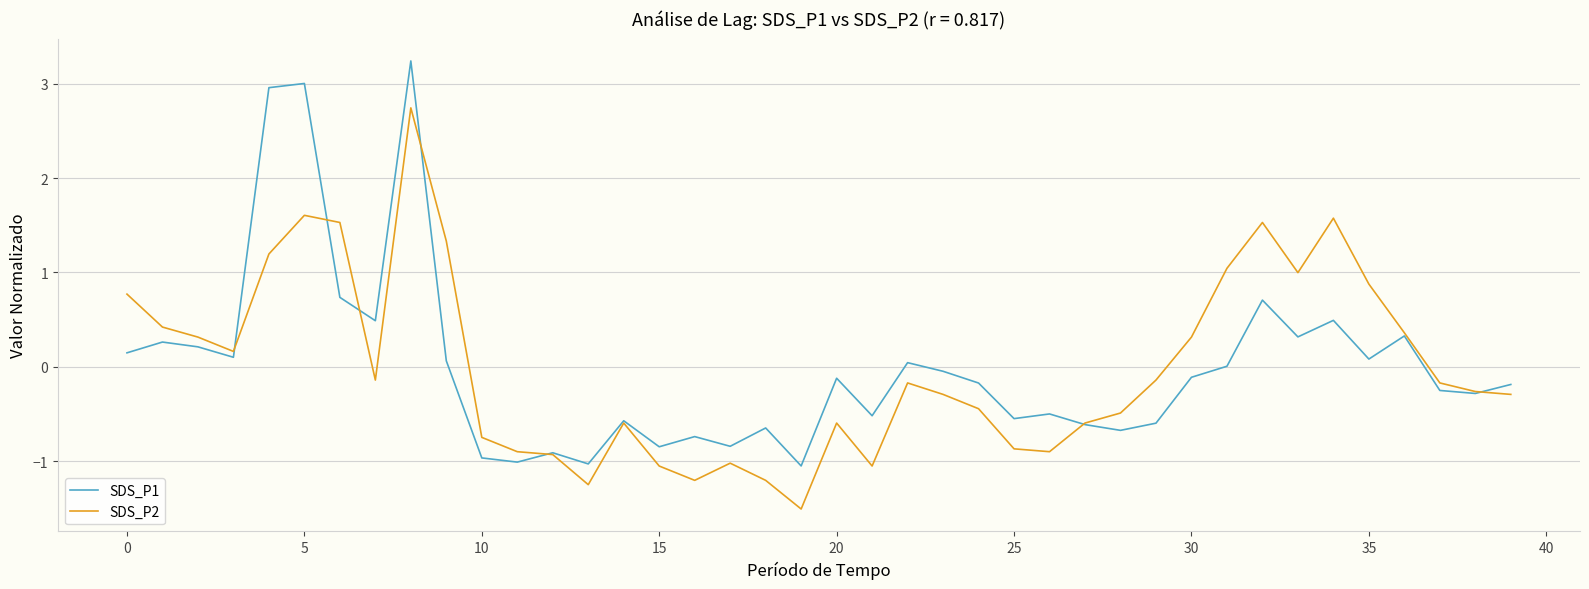

Which series has the largest range (max minus min)?

SDS_P1